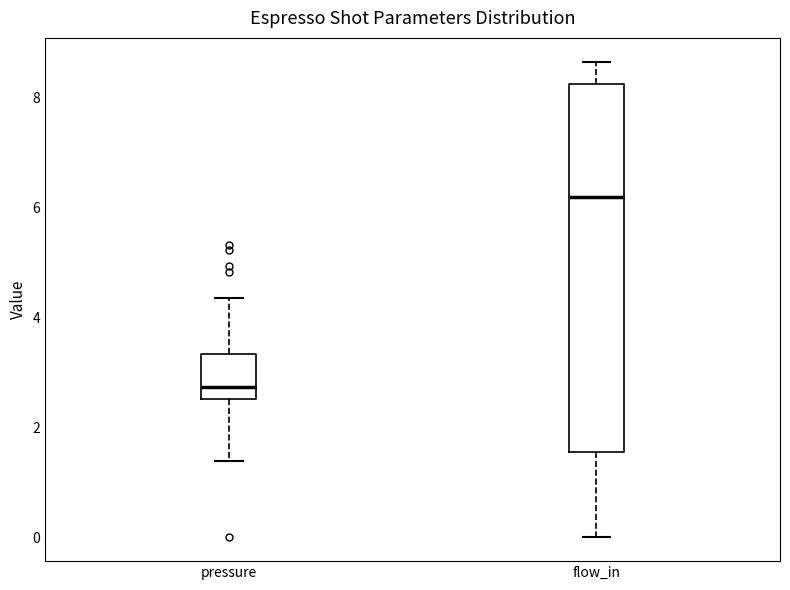

Where is the lower edge of the box for pressure on the y-axis? The values are not printed on the chart, so give them approximately, as read against the axis.

2.6